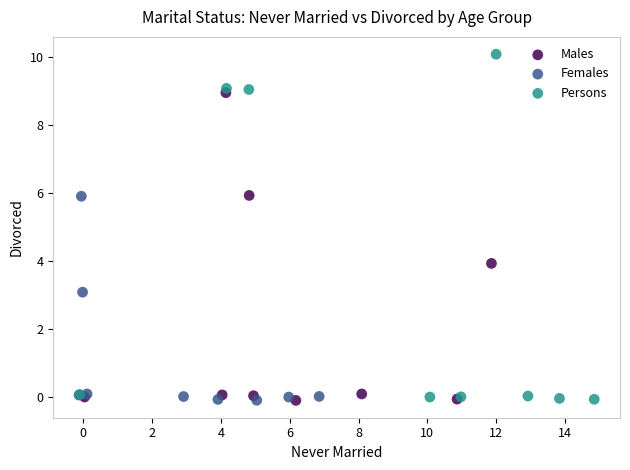

Which series has the widest spread of Y values?

Persons